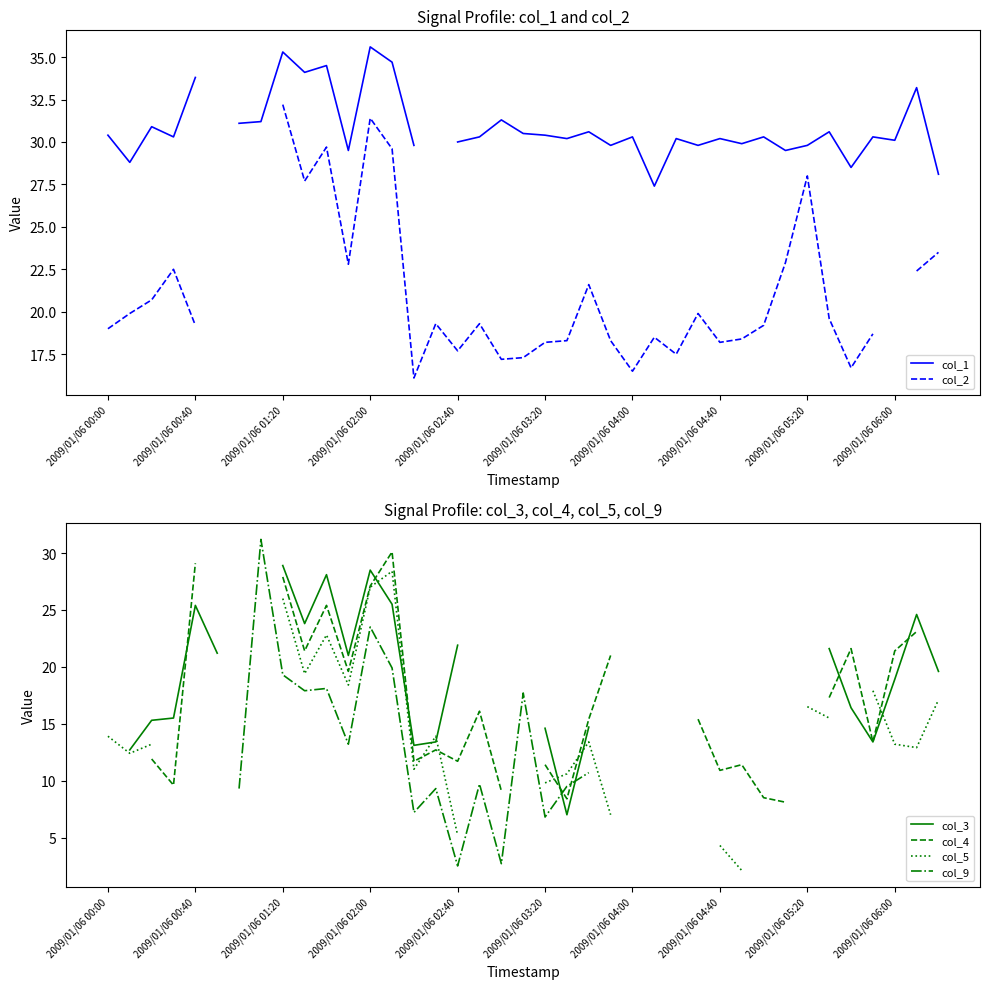

Is the value of col_2 at 35 greater than the value of col_9 at 2009/01/06 04:40?

No